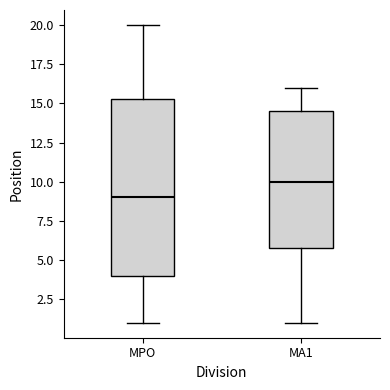

Reading left to right, read every box against the y-axis: the position of its median line, the range the box covers, and the ends of its whiskers. The values are not printed on the chart, so give them approximately, as read against the axis.

MPO: median 9.0, box 4.0 to 15.5, whiskers 1.0 to 20.0
MA1: median 10.0, box 6.0 to 14.5, whiskers 1.0 to 16.0